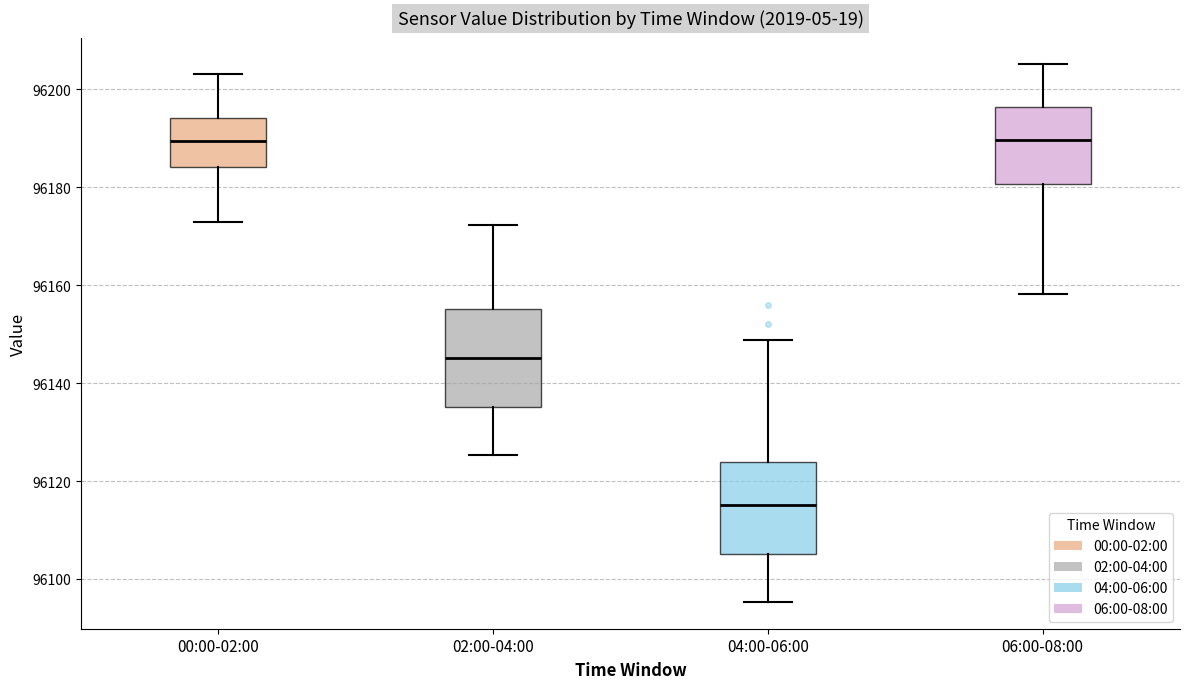

Reading left to right, read every box against the y-axis: the position of its median line, the range the box covers, and the ends of its whiskers. The values are not printed on the chart, so give them approximately, as read against the axis.

00:00-02:00: median 96190, box 96184 to 96194, whiskers 96174 to 96204
02:00-04:00: median 96146, box 96136 to 96156, whiskers 96126 to 96172
04:00-06:00: median 96116, box 96106 to 96124, whiskers 96096 to 96148
06:00-08:00: median 96190, box 96180 to 96196, whiskers 96158 to 96206